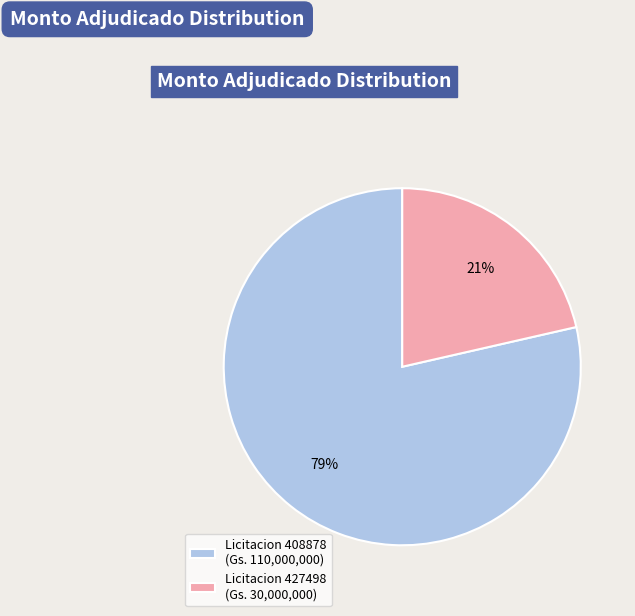

What is the ratio of the value at Licitacion 427498 (Gs. 30,000,000) to the value at Licitacion 408878 (Gs. 110,000,000)?

0.3